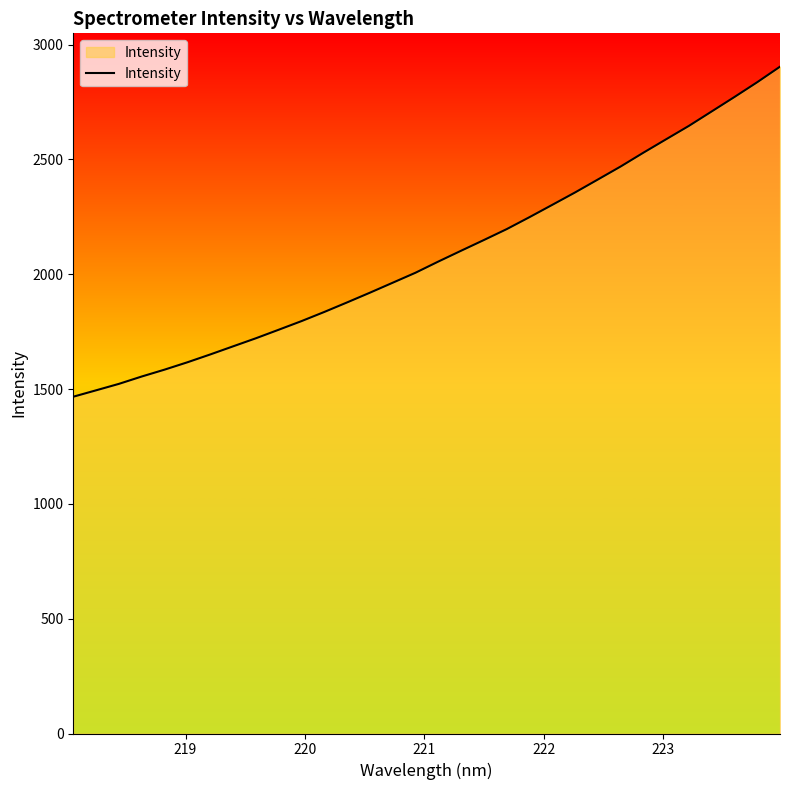

What is the greatest value displayed?

2903.6